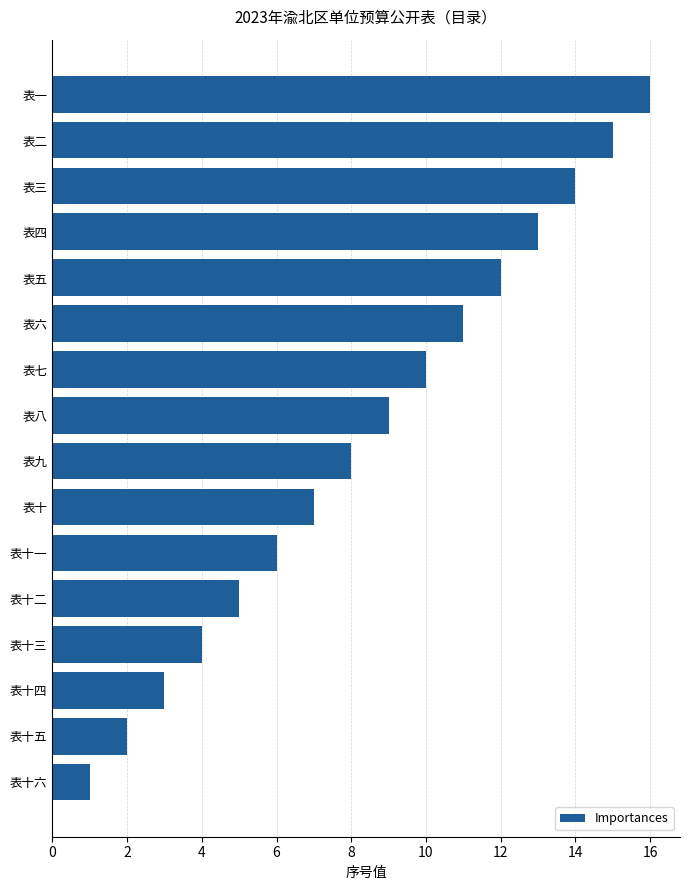

List the labels in order of value, smallest first.

表十六, 表十五, 表十四, 表十三, 表十二, 表十一, 表十, 表九, 表八, 表七, 表六, 表五, 表四, 表三, 表二, 表一